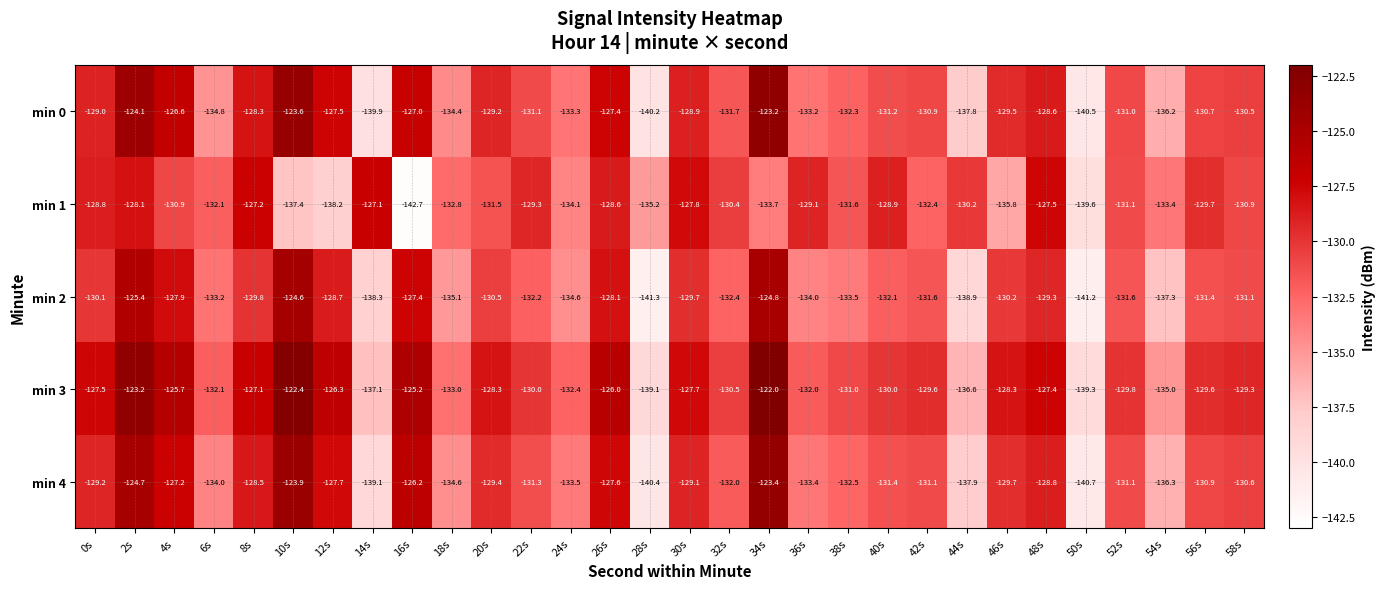

Read the min 0 value at 12s.

-127.5